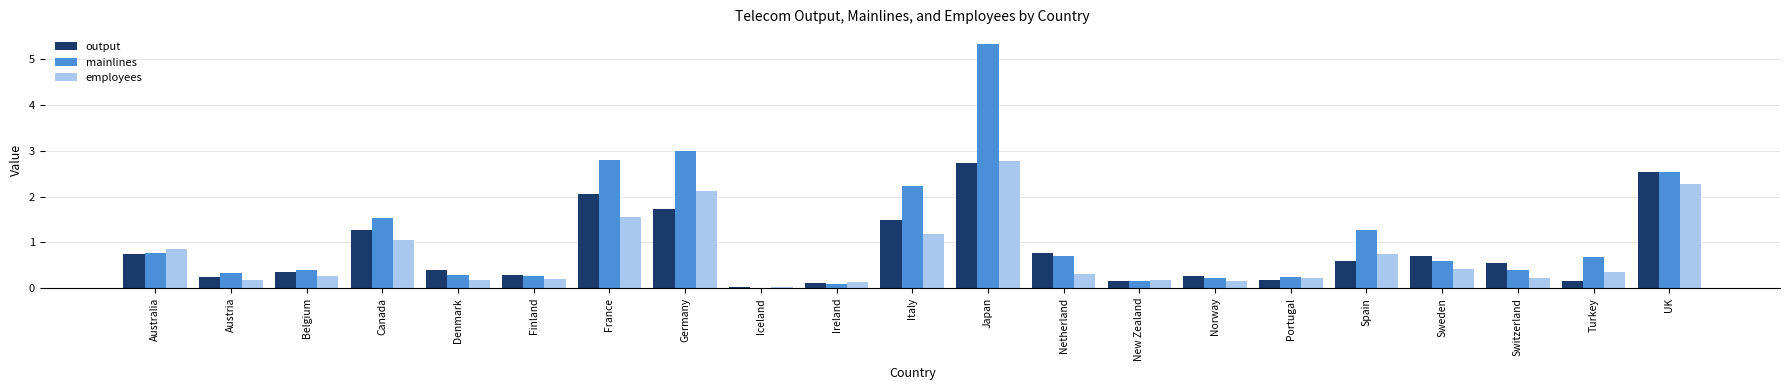

What is the total value across all series at France?

6.4